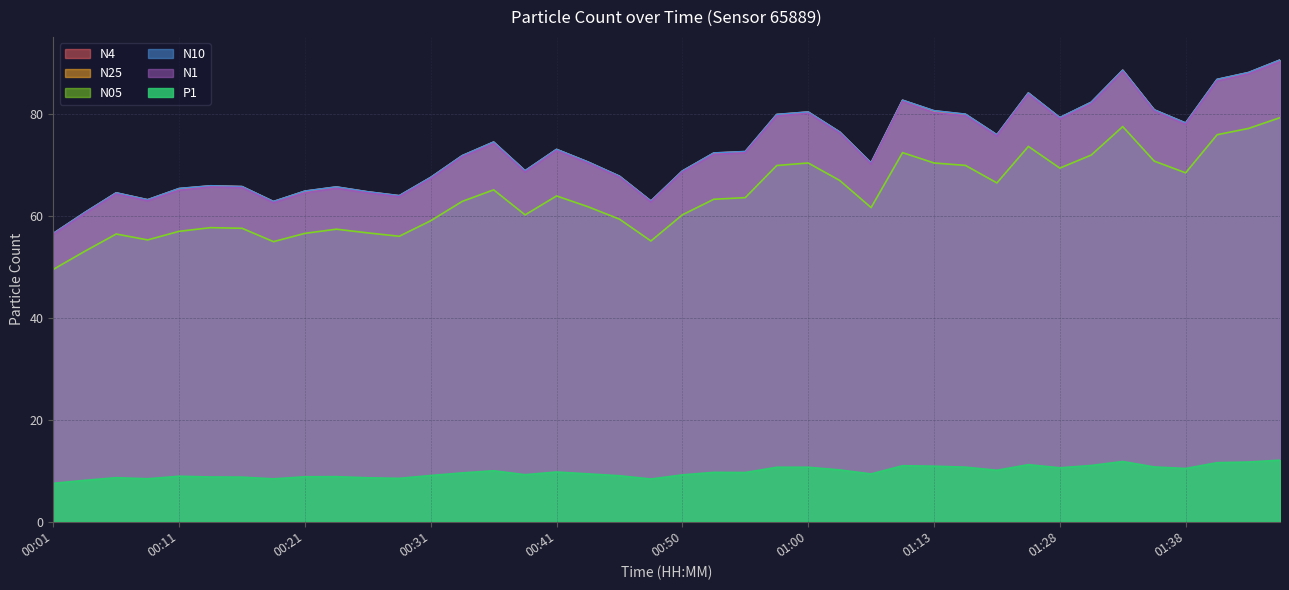

True or false: N10 has a value of 86.9 at 01:41.

True